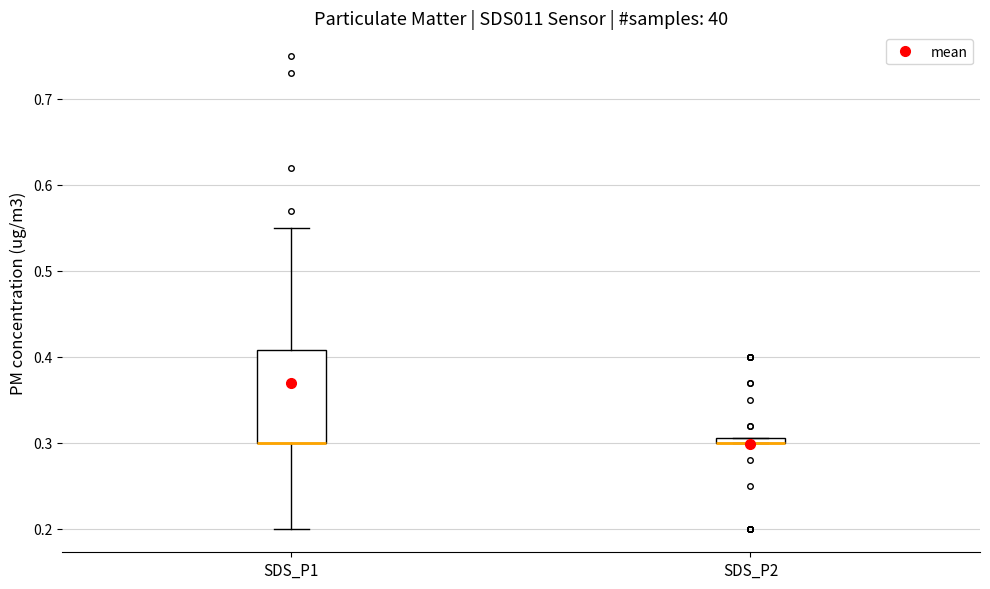

Where does the lower whisker of the box for SDS_P1 end on the y-axis? The values are not printed on the chart, so give them approximately, as read against the axis.

0.20